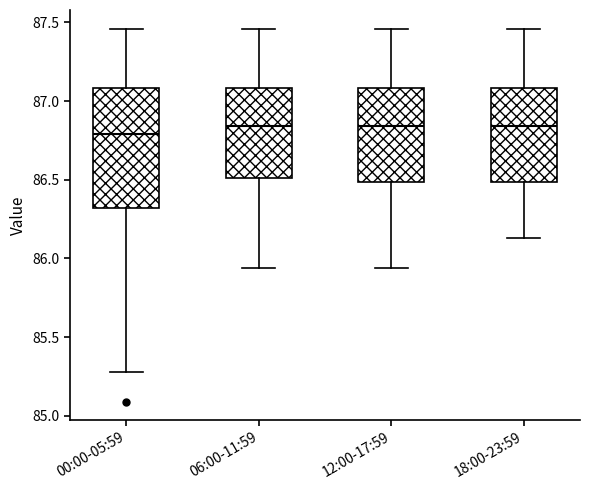

Reading left to right, read every box against the y-axis: the position of its median line, the range the box covers, and the ends of its whiskers. The values are not printed on the chart, so give them approximately, as read against the axis.

00:00-05:59: median 86.80, box 86.30 to 87.10, whiskers 85.30 to 87.45
06:00-11:59: median 86.85, box 86.50 to 87.10, whiskers 85.95 to 87.45
12:00-17:59: median 86.85, box 86.50 to 87.10, whiskers 85.95 to 87.45
18:00-23:59: median 86.85, box 86.50 to 87.10, whiskers 86.15 to 87.45